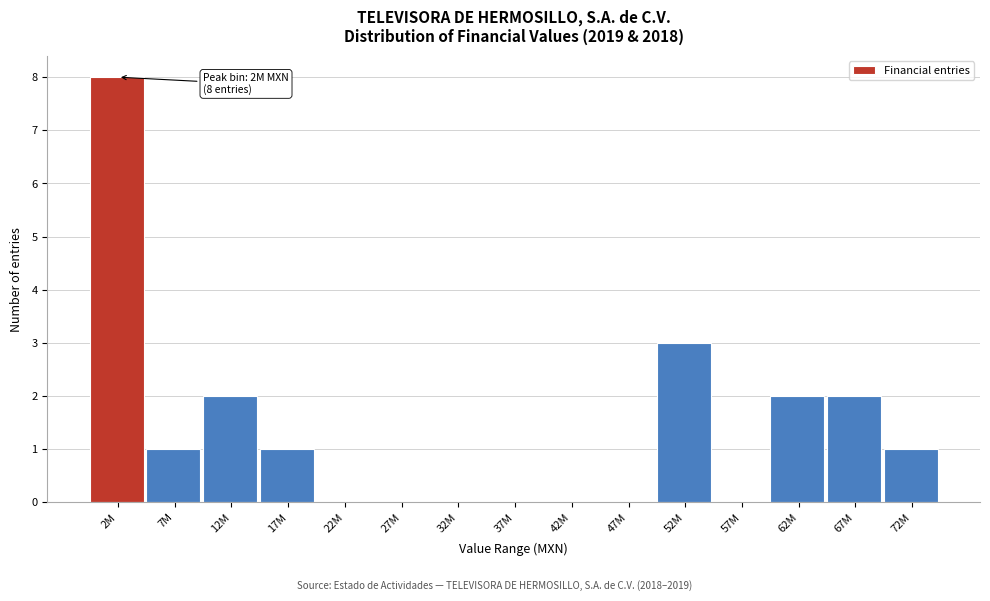

Reading left to right, extract all data points from this chart.

2M=8	7M=1	12M=2	17M=1	22M=0	27M=0	32M=0	37M=0	42M=0	47M=0	52M=3	57M=0	62M=2	67M=2	72M=1